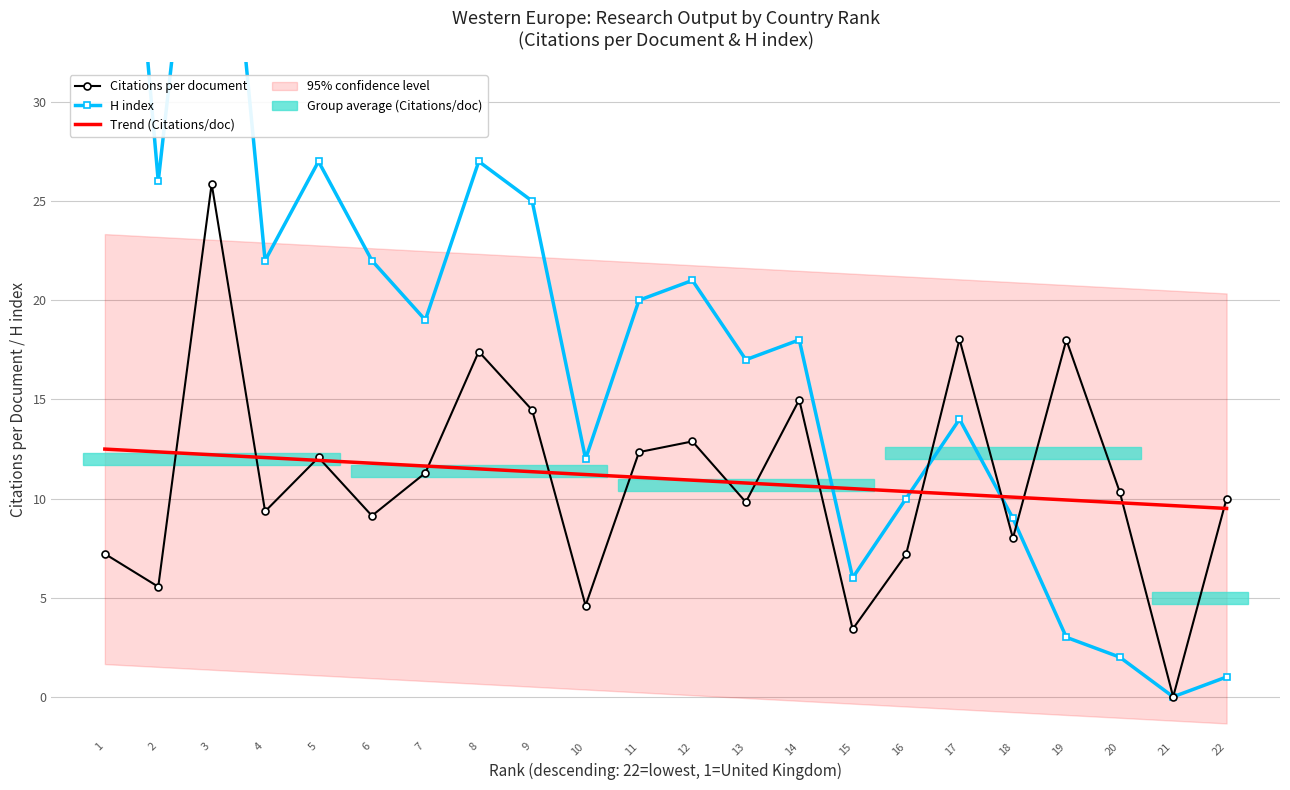

Reading left to right, what are all the values shown in this chart?

Citations per document: 22=10.0	21=0.0	20=10.3	19=18.0	18=8.0	17=18.0	16=7.2	15=3.4	14=15.0	13=9.8	12=12.9	11=12.3	10=4.6	9=14.5	8=17.4	7=11.3	6=9.1	5=12.1	4=9.3	3=25.9	2=5.5	1=7.2
H index: 22=1.0	21=0.0	20=2.0	19=3.0	18=9.0	17=14.0	16=10.0	15=6.0	14=18.0	13=17.0	12=21.0	11=20.0	10=12.0	9=25.0	8=27.0	7=19.0	6=22.0	5=27.0	4=22.0	3=50.0	2=26.0	1=57.0
Trend (Citations/doc): 22=9.5	21=9.6	20=9.8	19=9.9	18=10.1	17=10.2	16=10.4	15=10.5	14=10.6	13=10.8	12=10.9	11=11.1	10=11.2	9=11.4	8=11.5	7=11.6	6=11.8	5=11.9	4=12.1	3=12.2	2=12.4	1=12.5